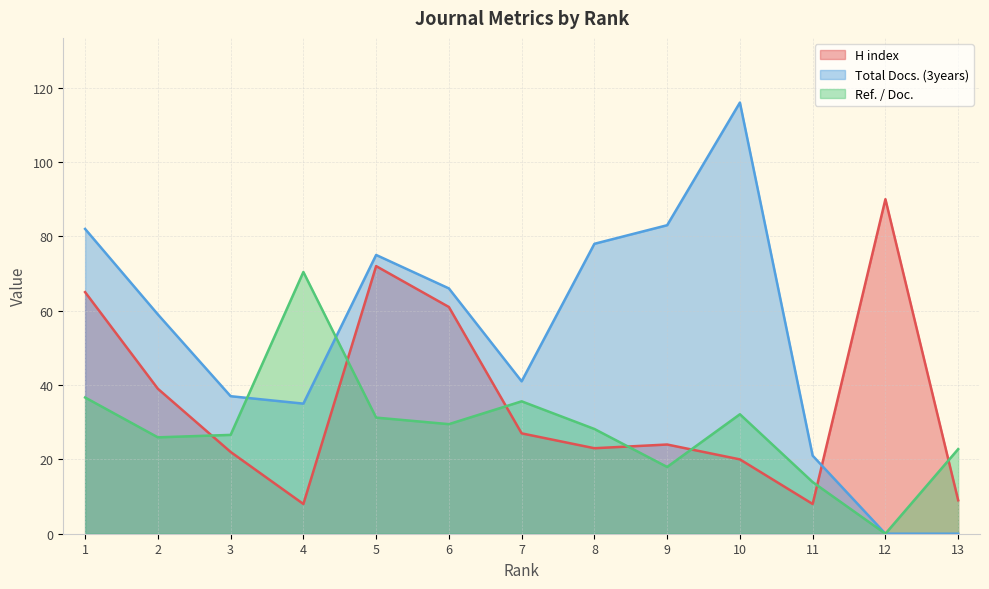

Which series has the largest total across all categories?

Total Docs. (3years)